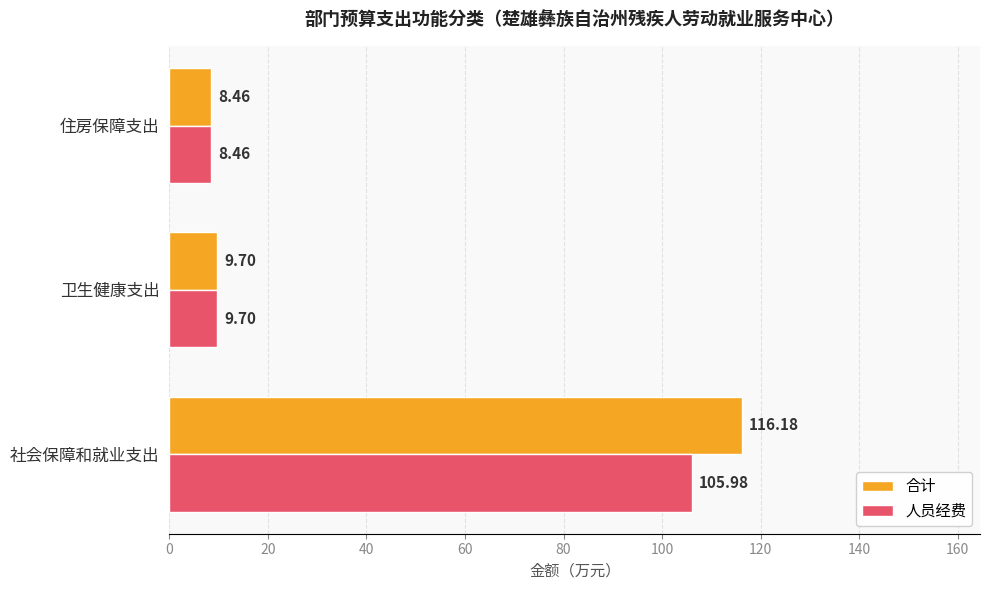

Which series has the largest total across all categories?

合计